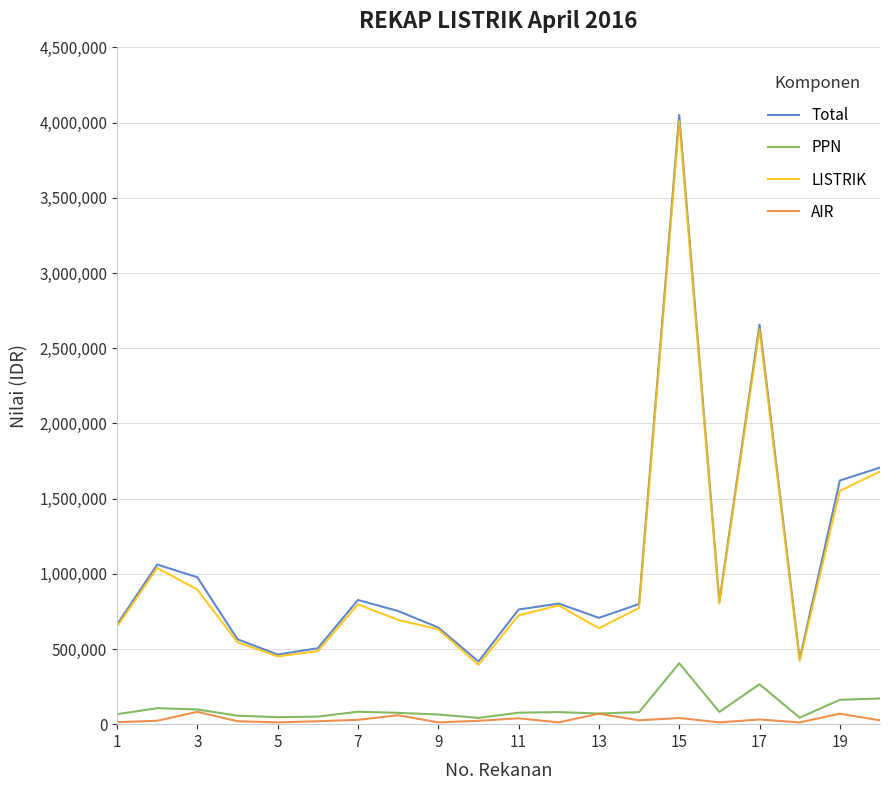

True or false: LISTRIK and PPN intersect in this chart.

False